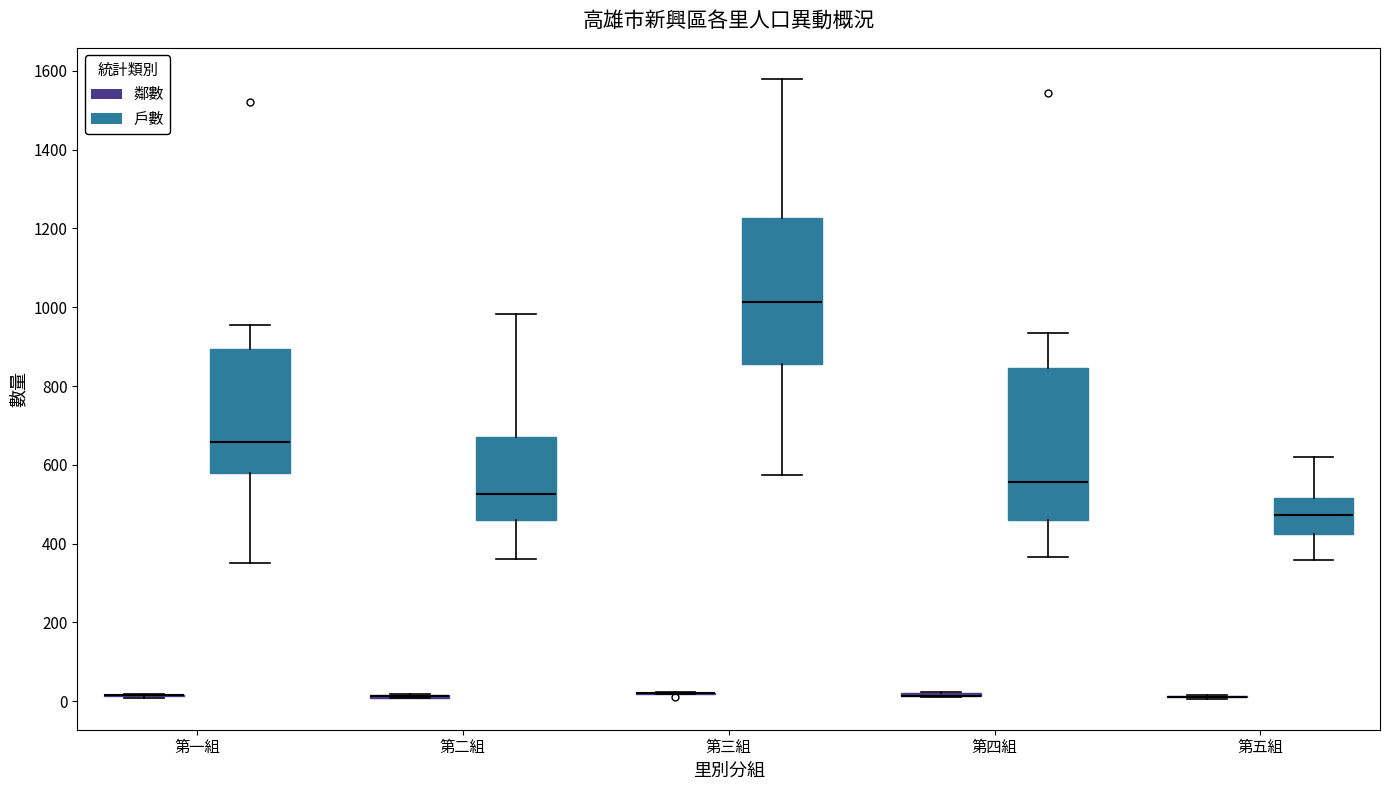

Reading left to right, transcribe this box plot: for each box, give where its median line is, the range the box spans, and where its two whiskers end, as read against the y-axis. The values are not printed on the chart, so give them approximately, as read against the axis.

第一組 (鄰數): box collapsed to a line at 20, whiskers 0 to 20
第一組 (戶數): median 660, box 580 to 900, whiskers 360 to 960
第二組 (鄰數): box collapsed to a line at 20, whiskers 0 to 20
第二組 (戶數): median 520, box 460 to 680, whiskers 360 to 980
第三組 (鄰數): box collapsed to a line at 20, whiskers 20 to 20
第三組 (戶數): median 1020, box 860 to 1220, whiskers 580 to 1580
第四組 (鄰數): box collapsed to a line at 20, whiskers 20 to 20
第四組 (戶數): median 560, box 460 to 840, whiskers 360 to 940
第五組 (鄰數): box collapsed to a line at 20, whiskers 0 to 20
第五組 (戶數): median 480, box 420 to 520, whiskers 360 to 620